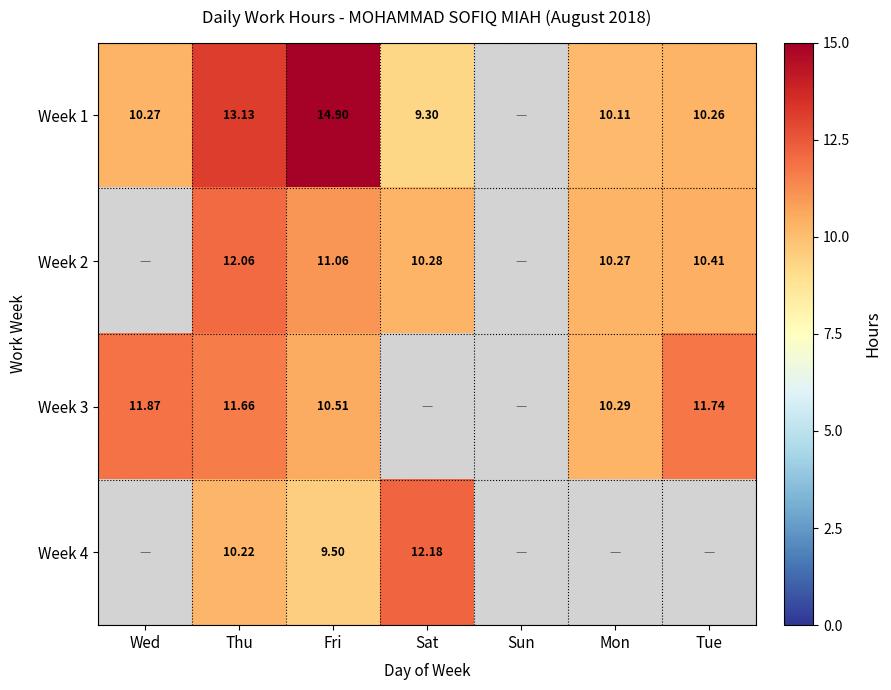

The value of Week 2 at Fri is 18.8. True or false?

False